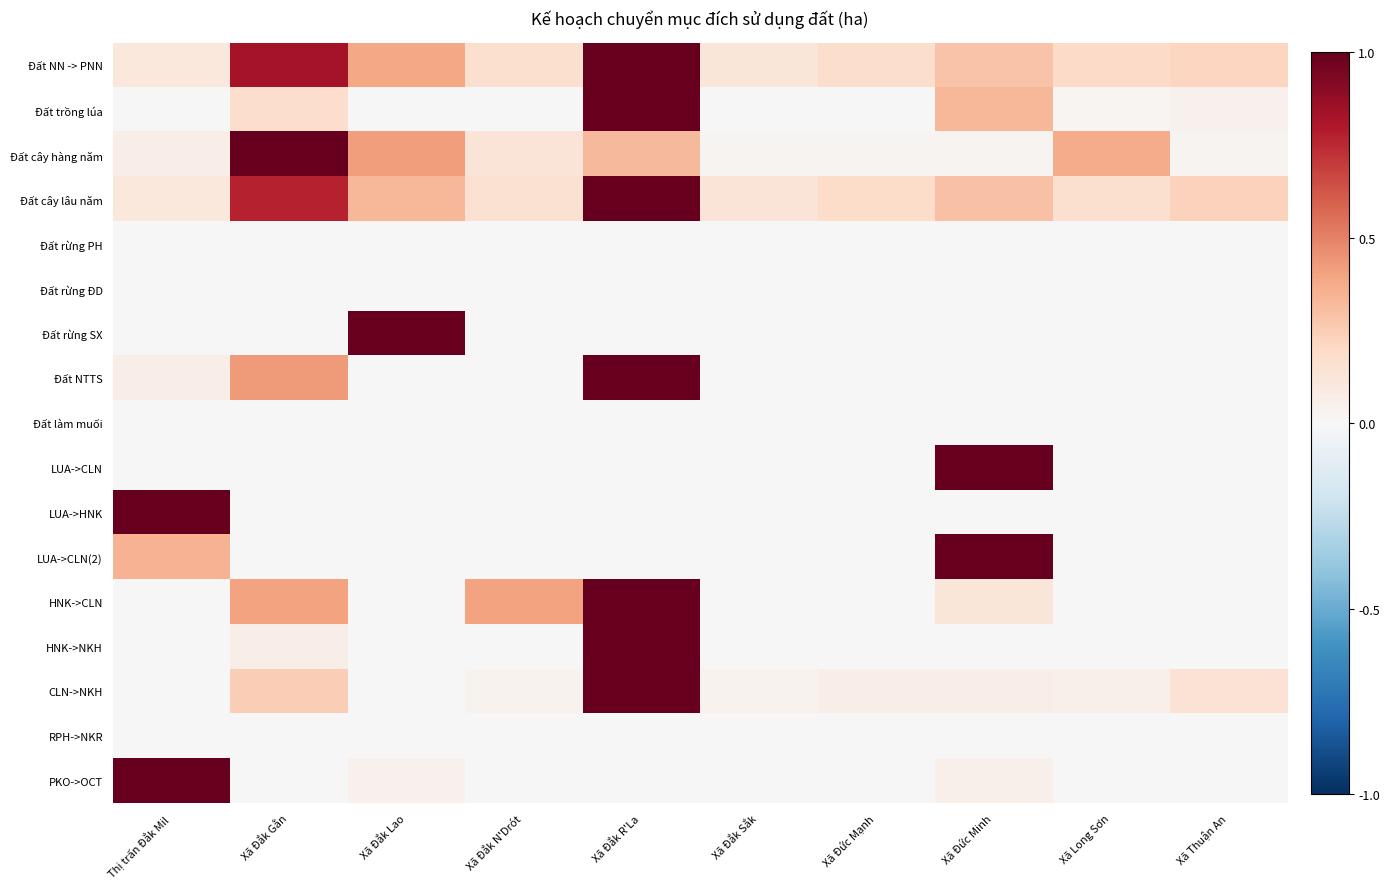

What is the spread (max minus min) of values at Xã Đắk Lao?

1.0